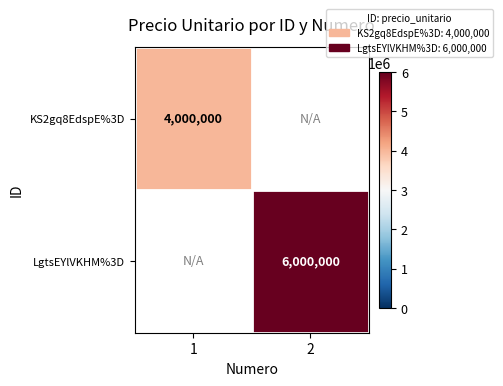

What is the difference between the highest and lowest values at 2?

6000000